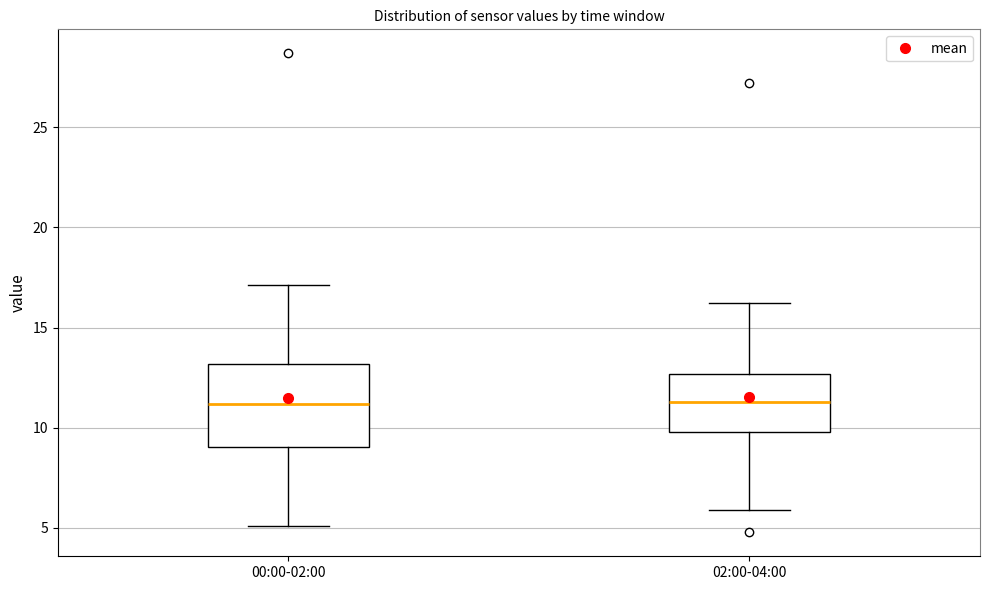

Reading left to right, transcribe this box plot: for each box, give where its median line is, the range the box spans, and where its two whiskers end, as read against the y-axis. The values are not printed on the chart, so give them approximately, as read against the axis.

00:00-02:00: median 11.0, box 9.0 to 13.0, whiskers 5.0 to 17.0
02:00-04:00: median 11.5, box 10.0 to 12.5, whiskers 6.0 to 16.0